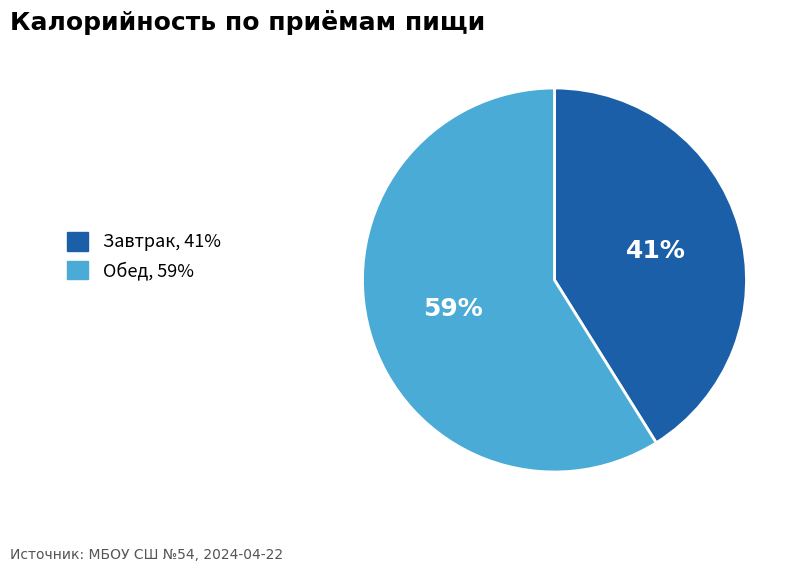

To the nearest percent, what is the difference between the Завтрак and Обед slice percentages?

18%